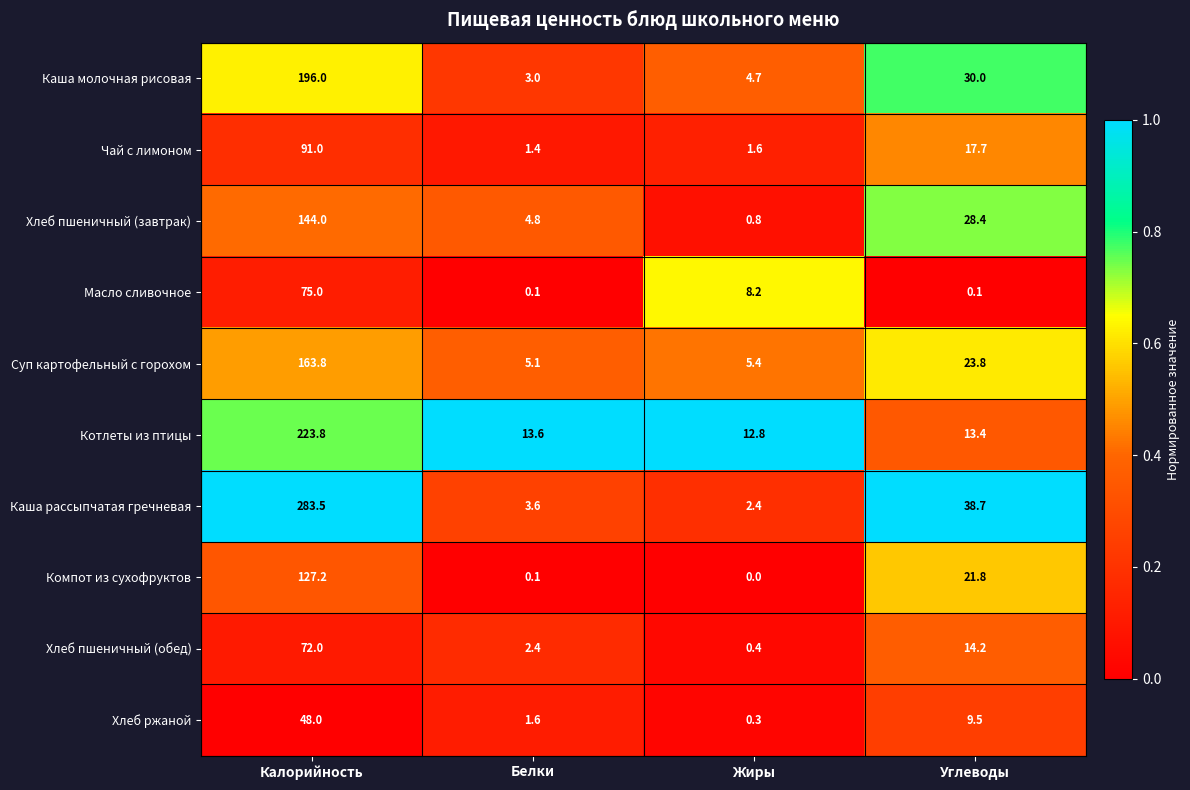

Which series has the widest spread of values?

Каша рассыпчатая гречневая